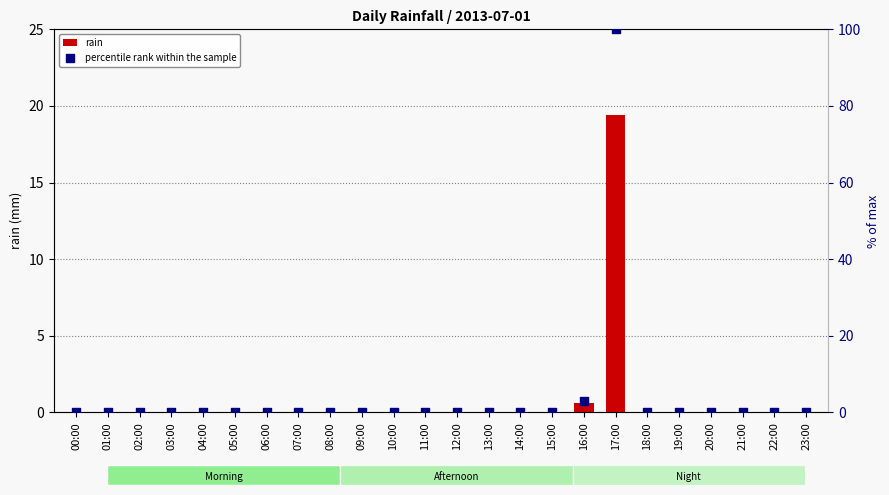

Is the value of percentile rank within the sample at 13:00 greater than the value of rain at 07:00?

No